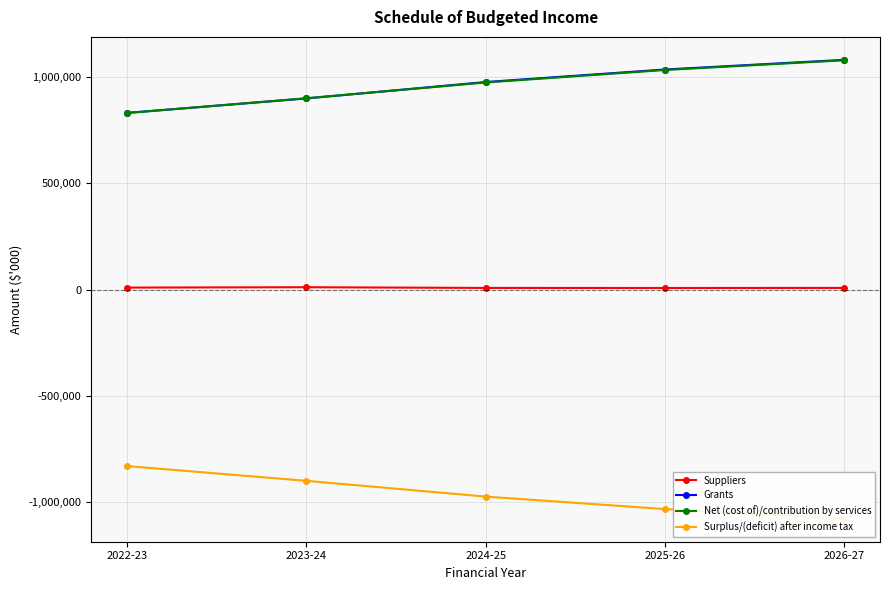

Reading right to left, what are all the values shown in this chart?

Suppliers: 7539	7353	7519	10831	9185
Grants: 1080065	1034617	975740	898450	830577
Net (cost of)/contribution by services: 1077883	1032249	973538	899560	830041
Surplus/(deficit) after income tax: -1077883	-1032249	-973538	-899560	-830041